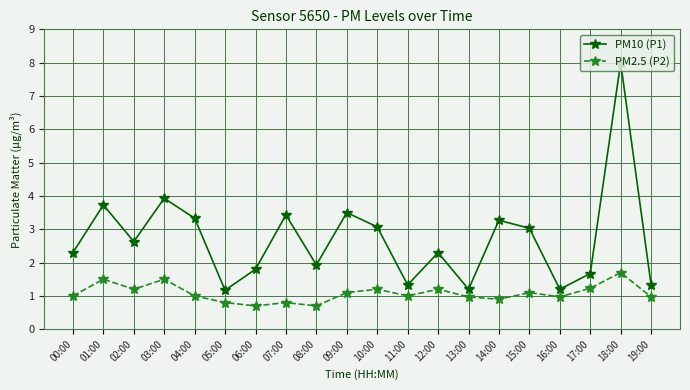

What position from the left is 19:00?

20